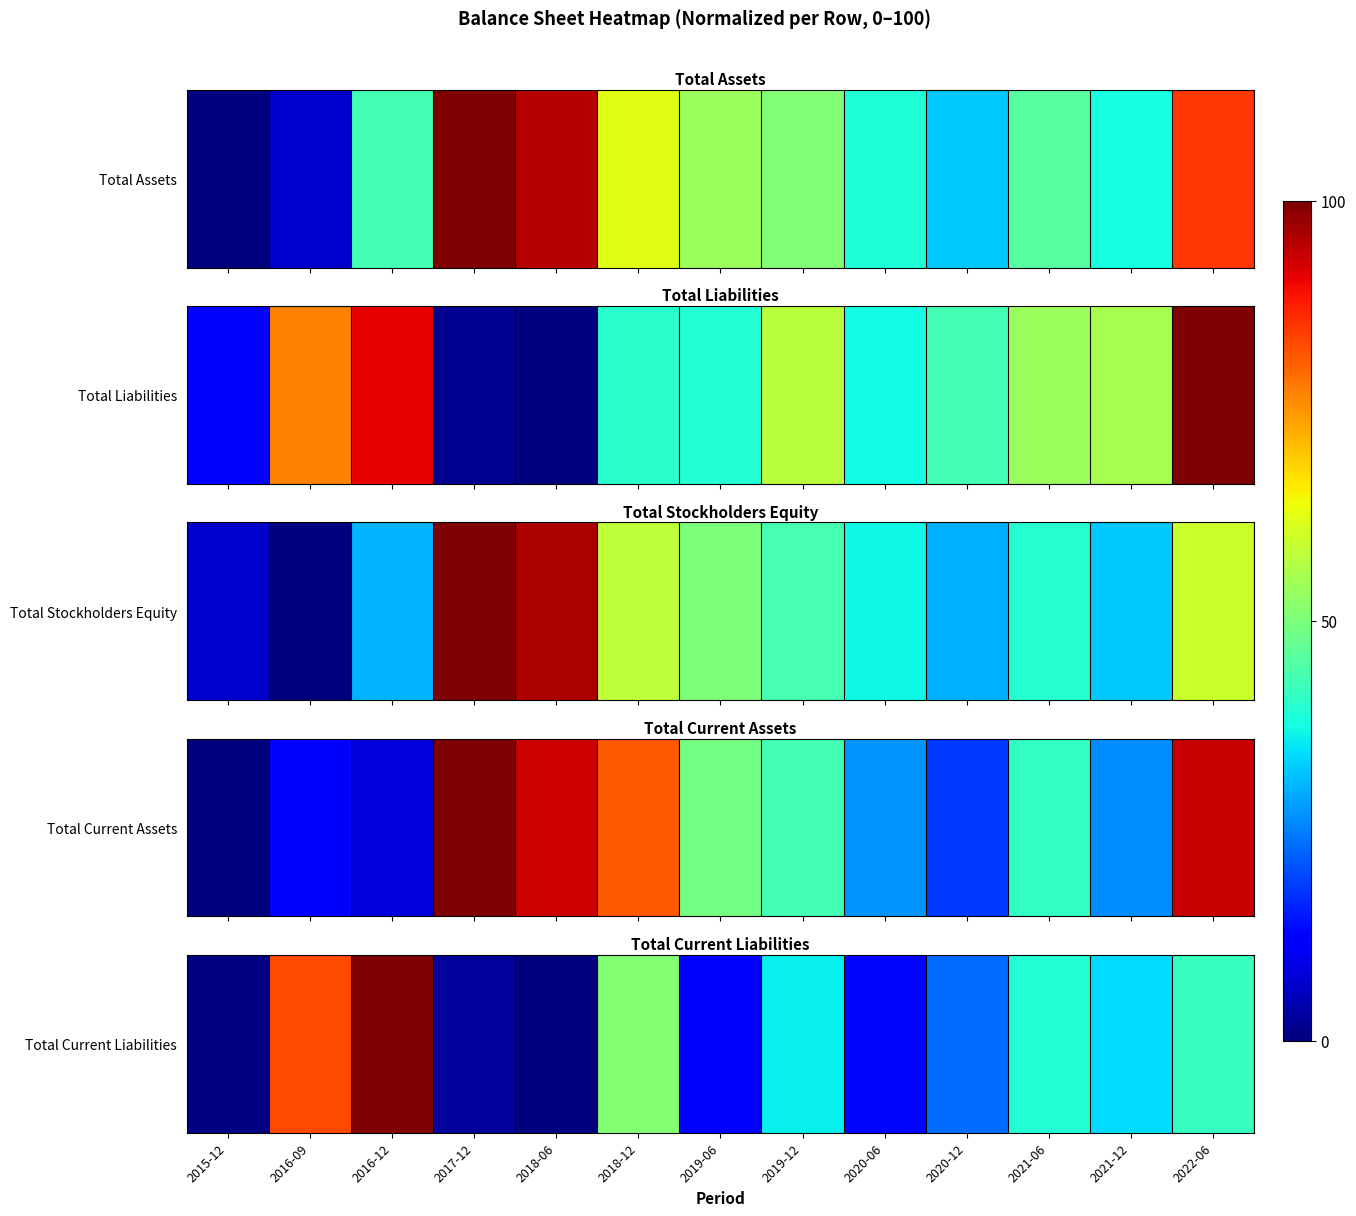

How many categories are shown in the chart?

13